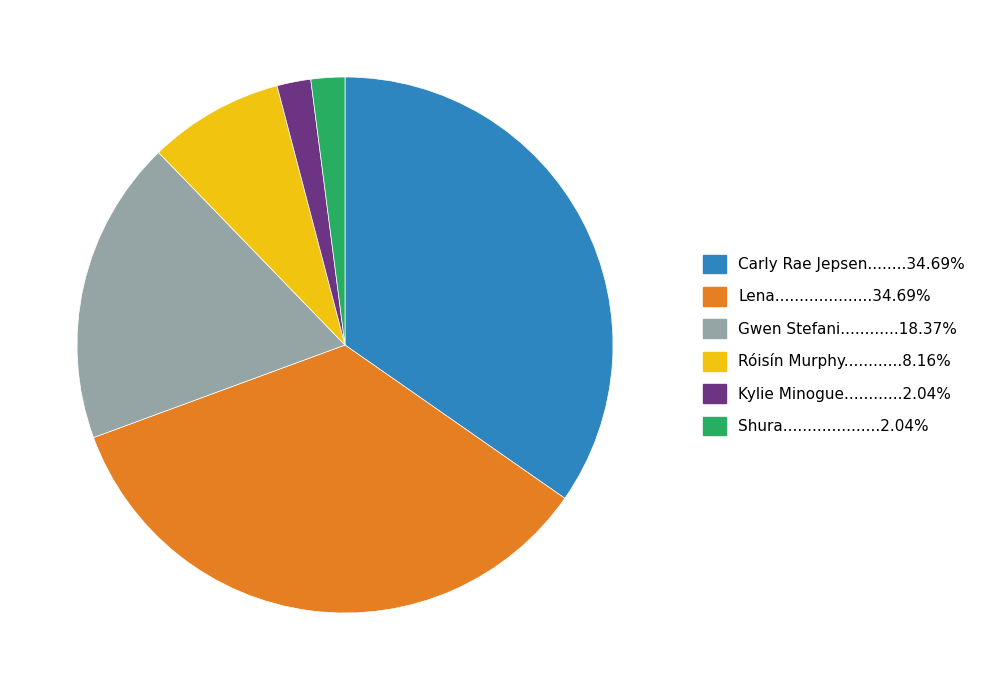

Does any single category account for the majority?

No